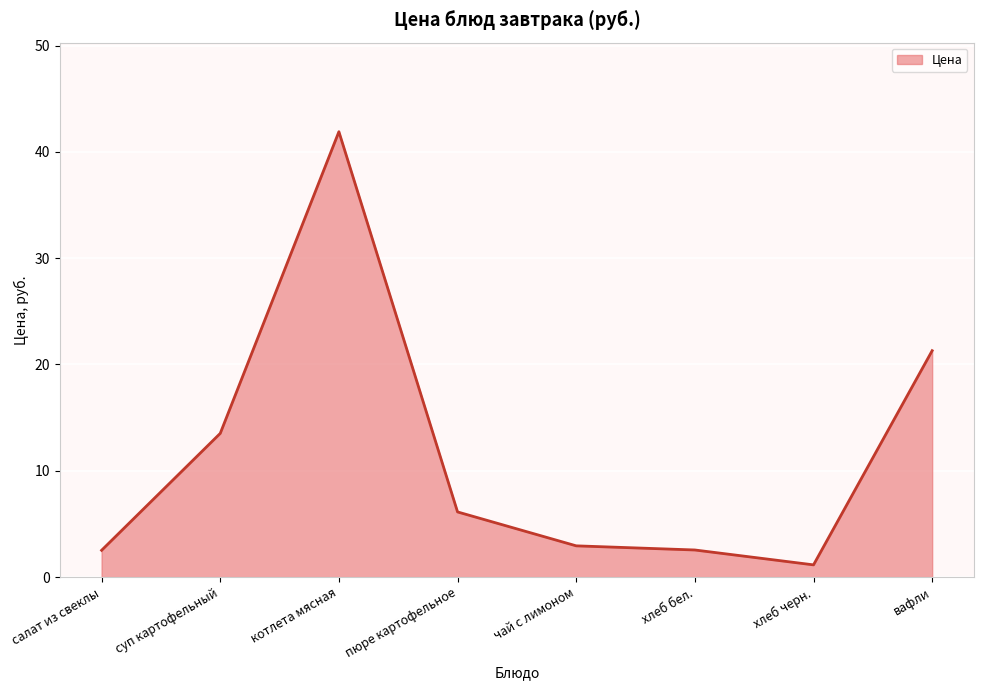

What position from the left is хлеб бел.?

6